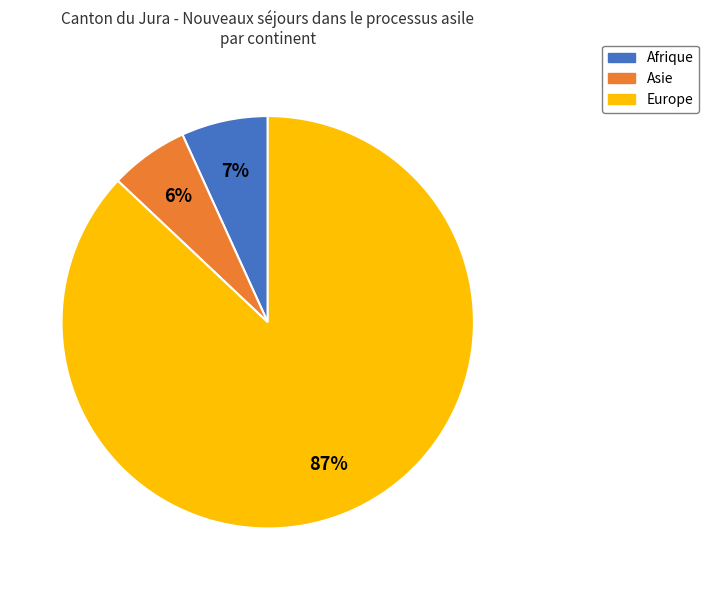

Do Asie and Europe together represent more than half of the pie?

Yes